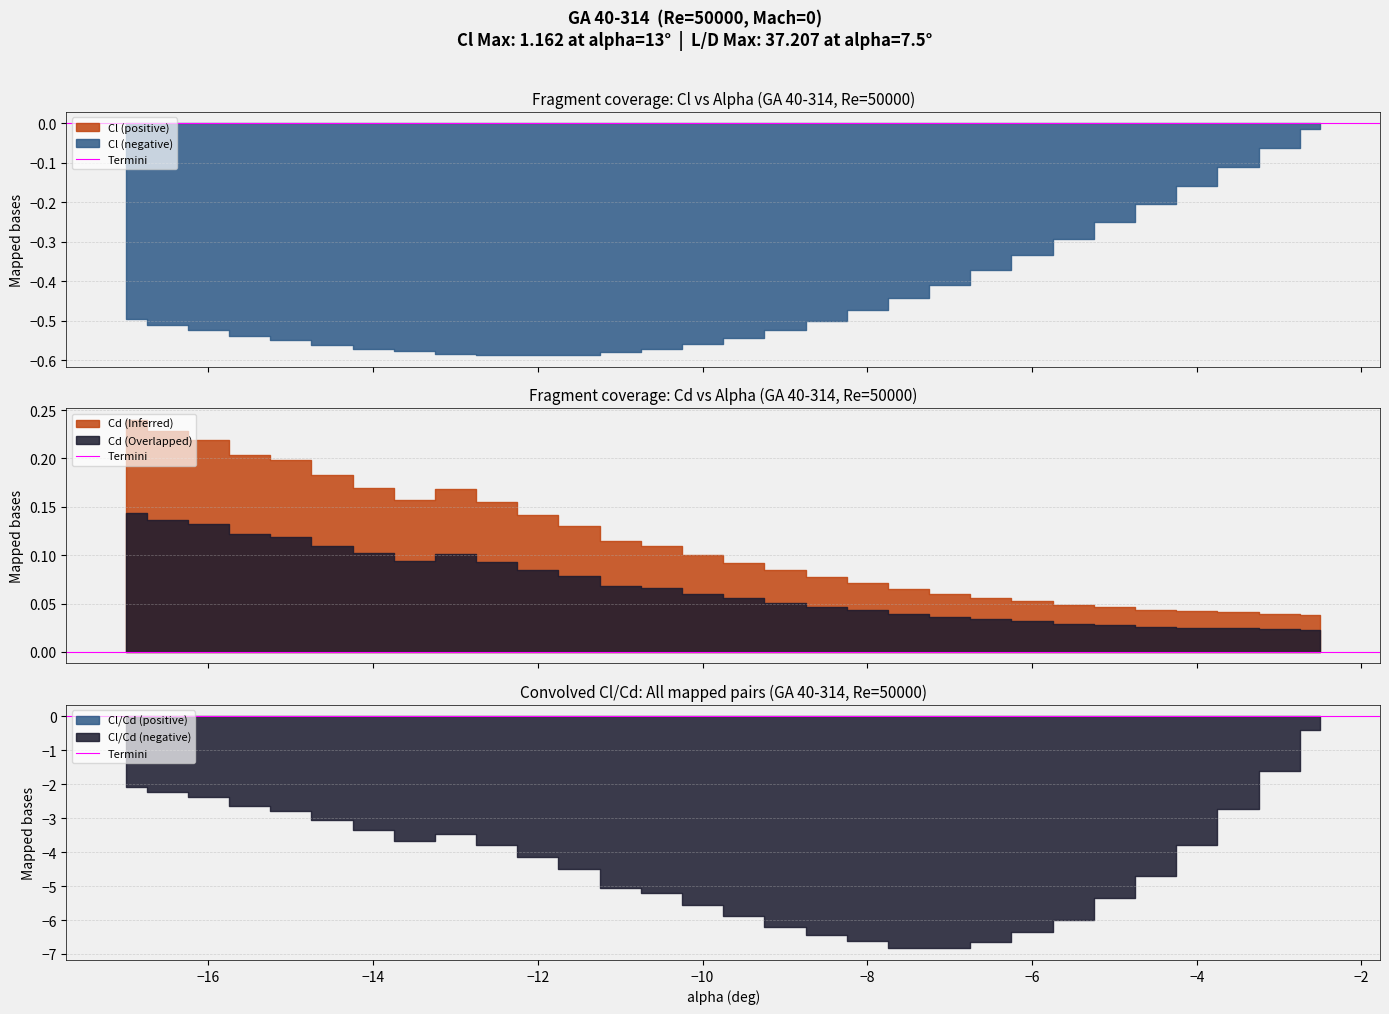

Which series has the largest range (max minus min)?

Cl/Cd